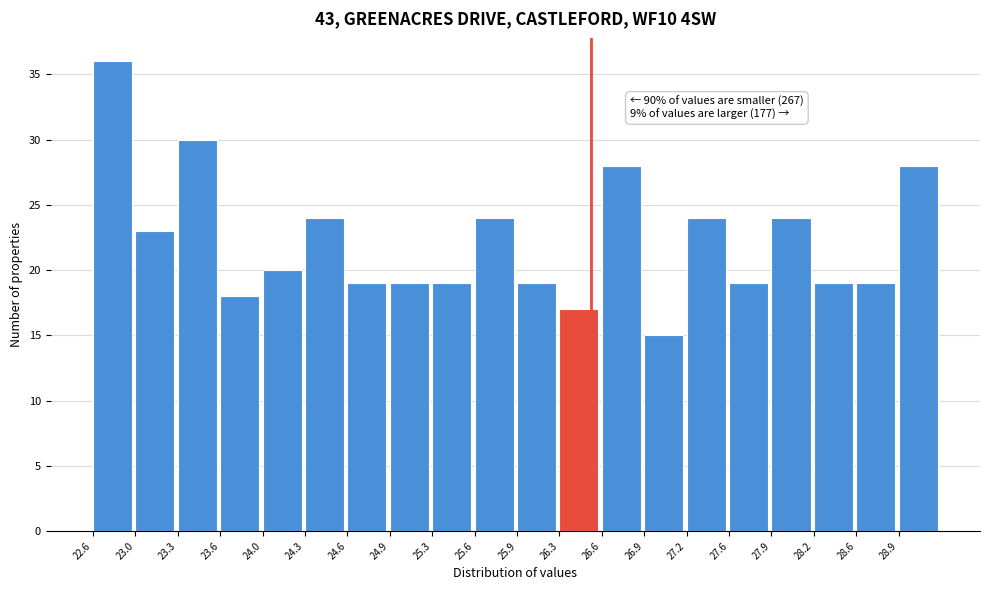

Which range on the x-axis has the tallest bar?

22.65 to 22.95